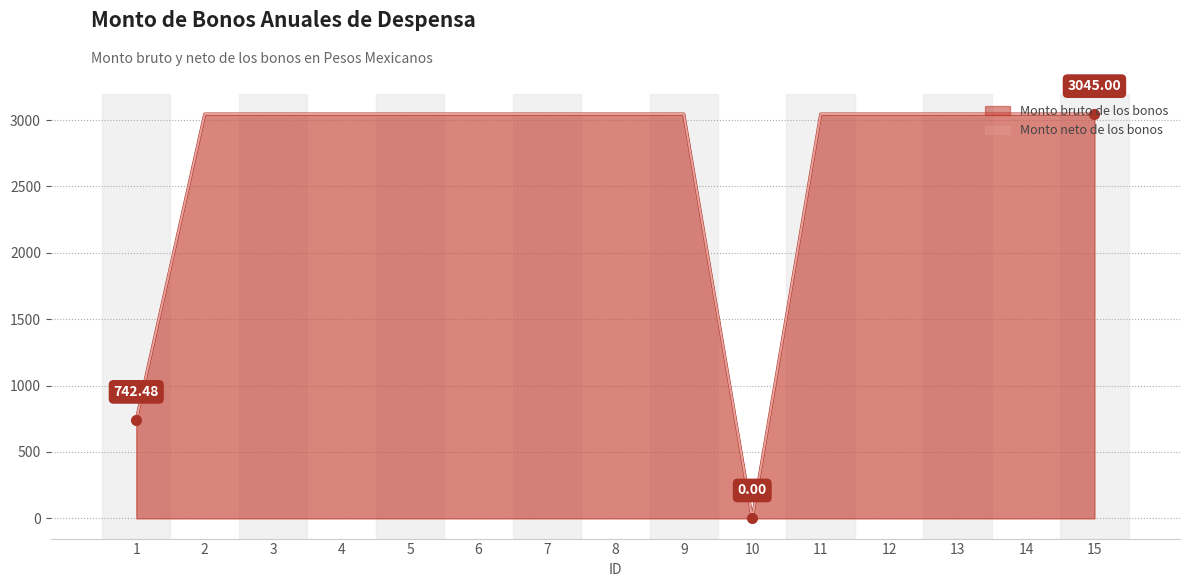

Reading right to left, what are all the values shown in this chart?

Monto bruto de los bonos: 15=3045.0	14=3045.0	13=3045.0	12=3045.0	11=3045.0	10=0.0	9=3045.0	8=3045.0	7=3045.0	6=3045.0	5=3045.0	4=3045.0	3=3045.0	2=3045.0	1=742.5
Monto neto de los bonos: 15=3045.0	14=3045.0	13=3045.0	12=3045.0	11=3045.0	10=0.0	9=3045.0	8=3045.0	7=3045.0	6=3045.0	5=3045.0	4=3045.0	3=3045.0	2=3045.0	1=742.5